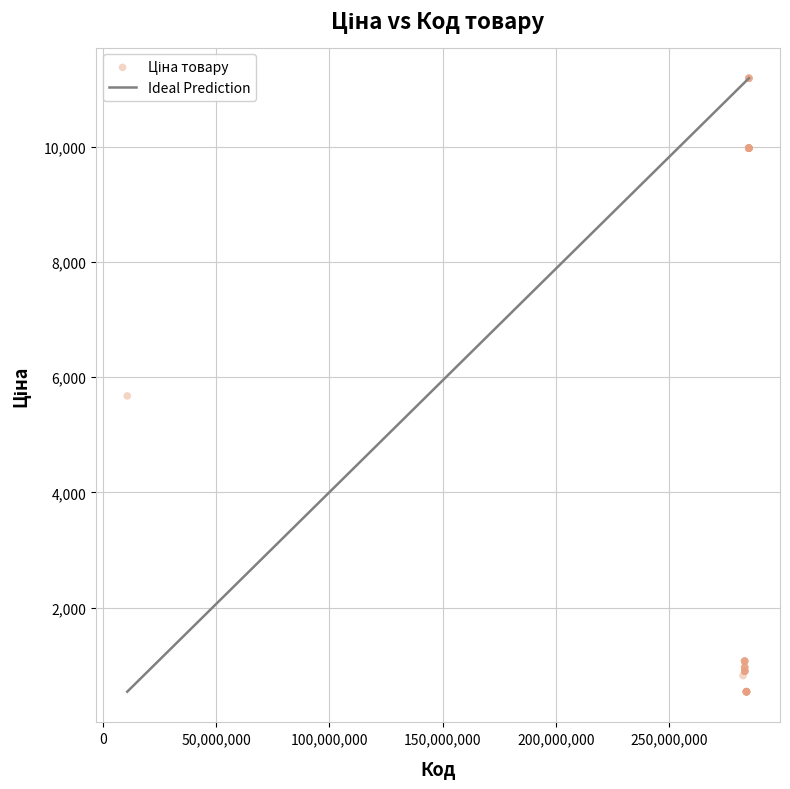

What Y value in the scatter plot is closest to 5863?

5673.8